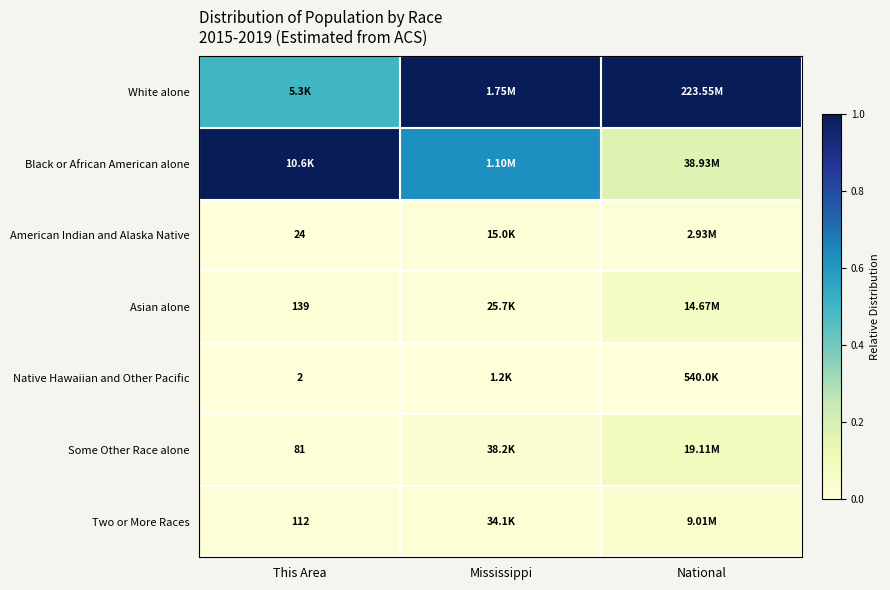

The value of White alone at National is 1.0. True or false?

True